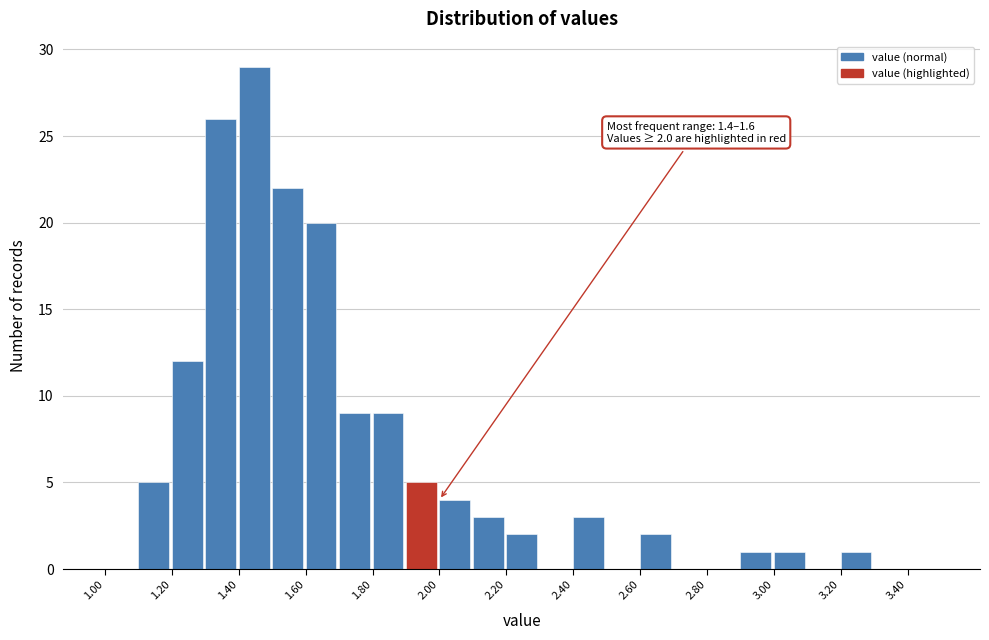

Which range on the x-axis has the tallest bar?

1.4 to 1.5